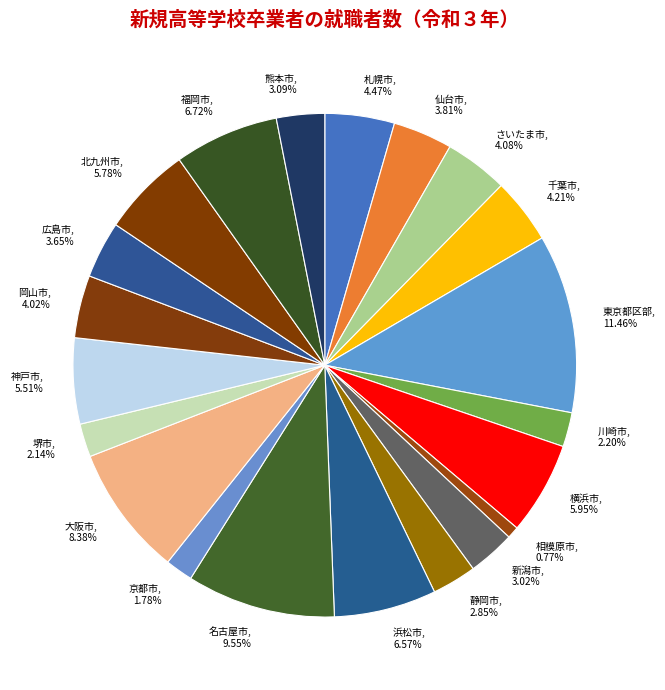

To the nearest percent, what is the average slice percentage?

5%